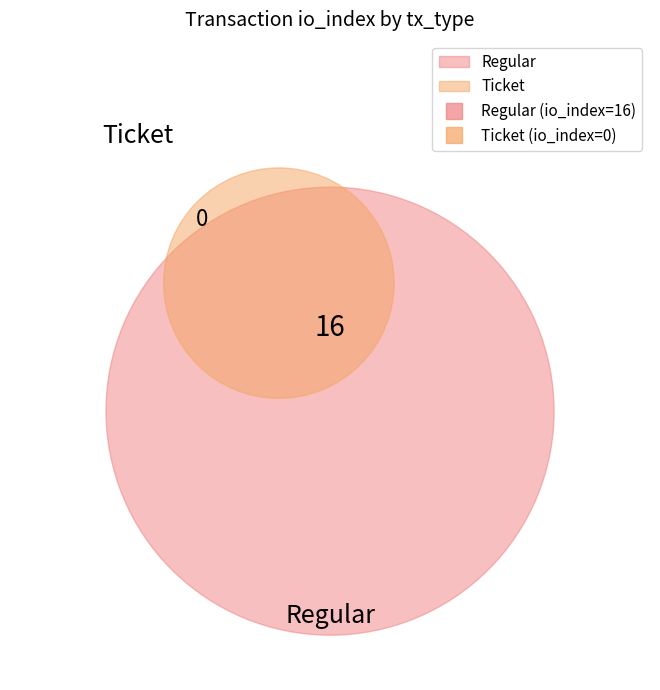

What portion of the pie excludes Ticket?

100.0%